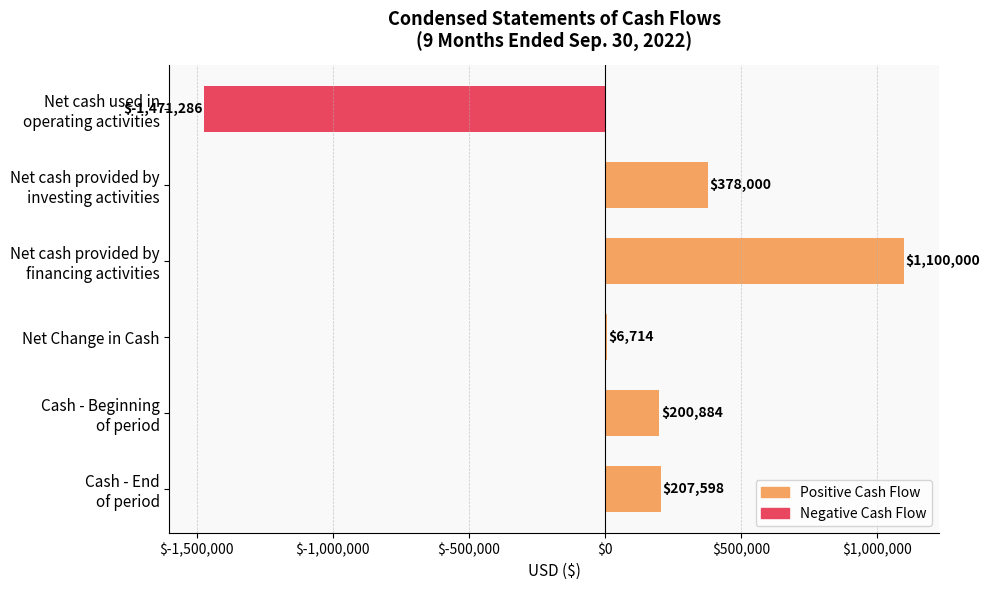

At which label is the value closest to -185643?

Net Change in Cash